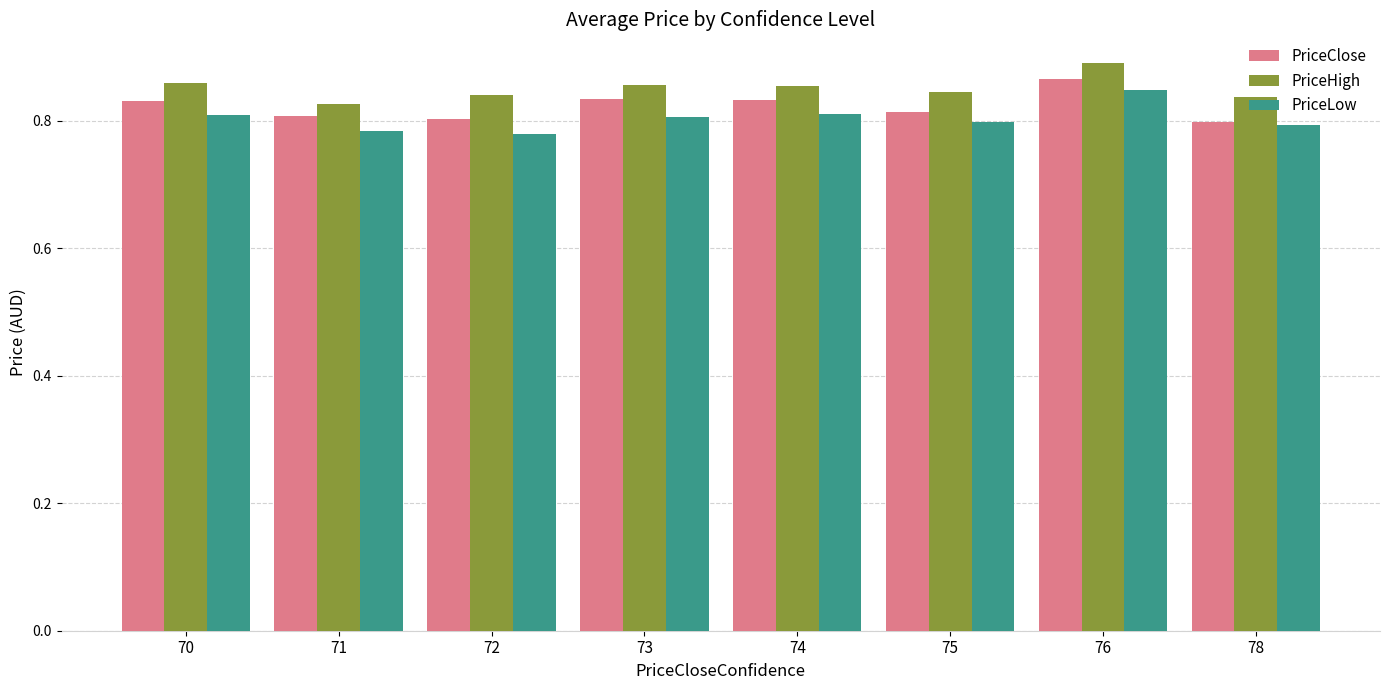

How many data points does each series have?

8